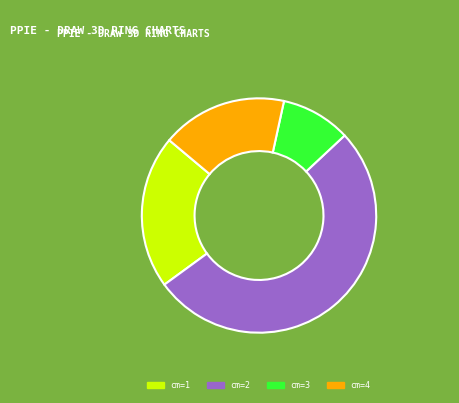

Do cm=4 and cm=2 together represent more than half of the pie?

Yes